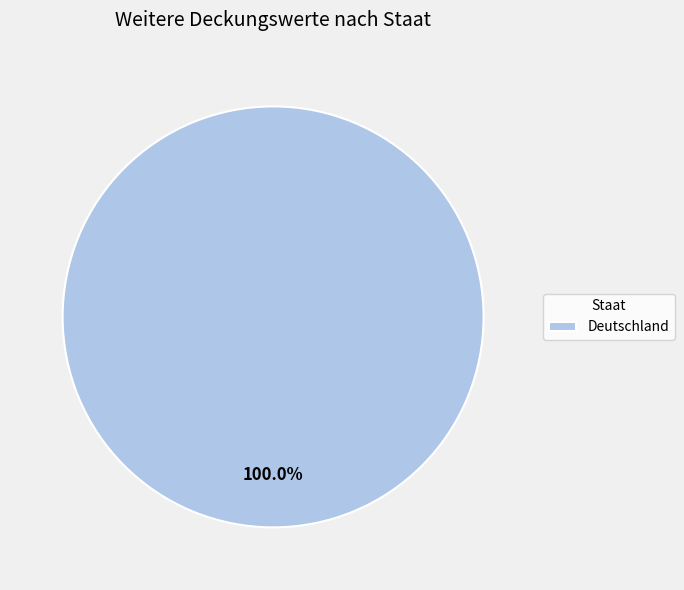

Rank the categories by value from highest to lowest.

Deutschland